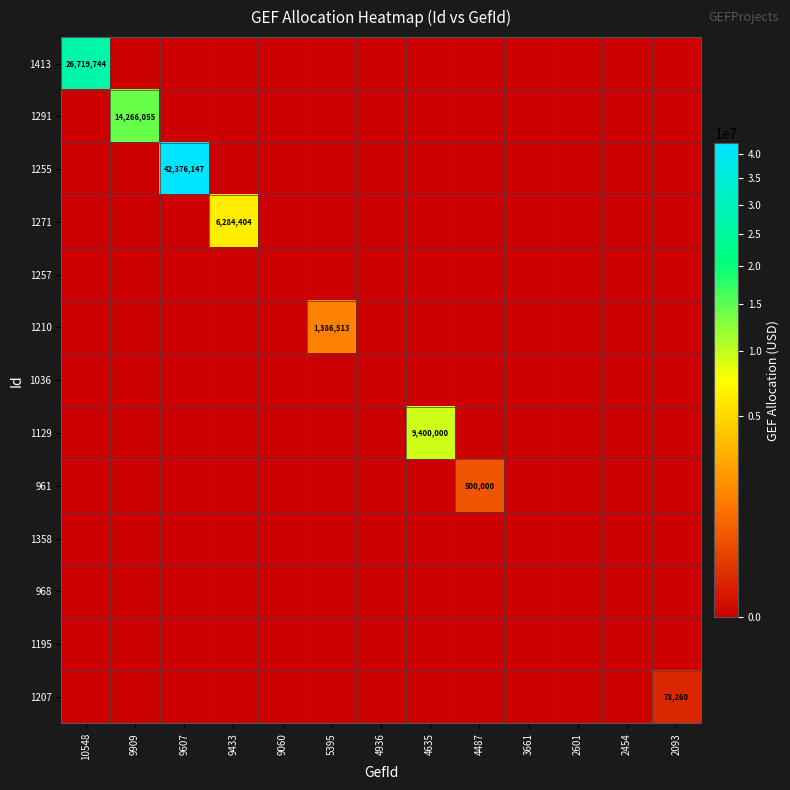

What is the highest value of the 1129 series?

9400000